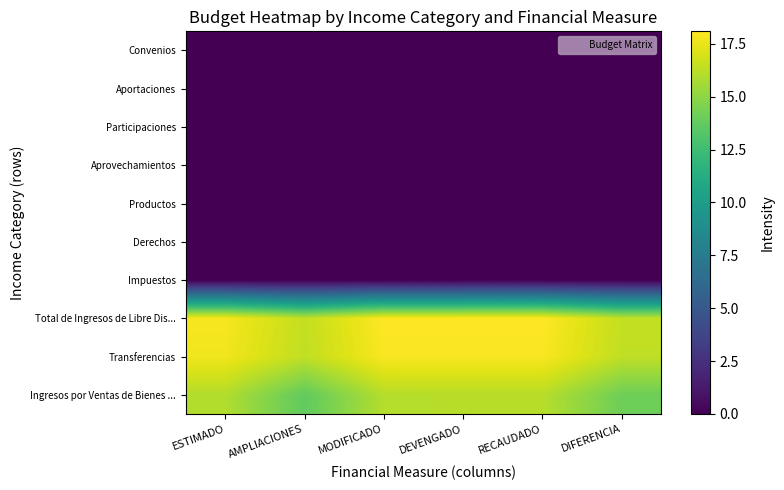

Reading right to left, extract all data points from this chart.

Ingresos por Ventas de Bienes ...: DIFERENCIA=14.1	RECAUDADO=16.1	DEVENGADO=16.1	MODIFICADO=16.1	AMPLIACIONES=13.7	ESTIMADO=16.0
Transferencias: DIFERENCIA=16.4	RECAUDADO=17.9	DEVENGADO=17.9	MODIFICADO=17.9	AMPLIACIONES=16.4	ESTIMADO=17.7
Total de Ingresos de Libre Dis...: DIFERENCIA=16.5	RECAUDADO=18.1	DEVENGADO=18.1	MODIFICADO=18.1	AMPLIACIONES=16.4	ESTIMADO=17.9
Impuestos: DIFERENCIA=0.0	RECAUDADO=0.0	DEVENGADO=0.0	MODIFICADO=0.0	AMPLIACIONES=0.0	ESTIMADO=0.0
Derechos: DIFERENCIA=0.0	RECAUDADO=0.0	DEVENGADO=0.0	MODIFICADO=0.0	AMPLIACIONES=0.0	ESTIMADO=0.0
Productos: DIFERENCIA=0.0	RECAUDADO=0.0	DEVENGADO=0.0	MODIFICADO=0.0	AMPLIACIONES=0.0	ESTIMADO=0.0
Aprovechamientos: DIFERENCIA=0.0	RECAUDADO=0.0	DEVENGADO=0.0	MODIFICADO=0.0	AMPLIACIONES=0.0	ESTIMADO=0.0
Participaciones: DIFERENCIA=0.0	RECAUDADO=0.0	DEVENGADO=0.0	MODIFICADO=0.0	AMPLIACIONES=0.0	ESTIMADO=0.0
Aportaciones: DIFERENCIA=0.0	RECAUDADO=0.0	DEVENGADO=0.0	MODIFICADO=0.0	AMPLIACIONES=0.0	ESTIMADO=0.0
Convenios: DIFERENCIA=0.0	RECAUDADO=0.0	DEVENGADO=0.0	MODIFICADO=0.0	AMPLIACIONES=0.0	ESTIMADO=0.0